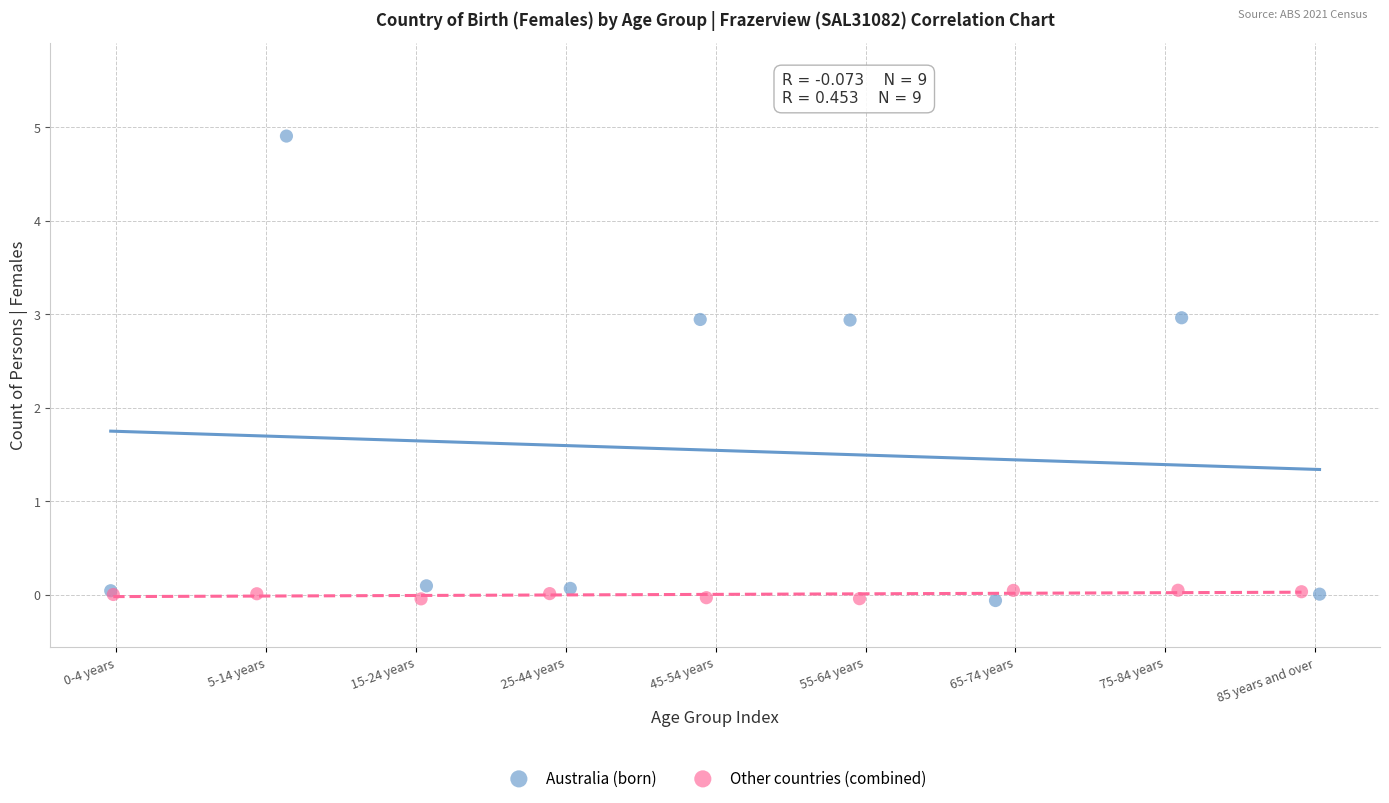

Which series reaches the maximum Y coordinate?

Australia (born)